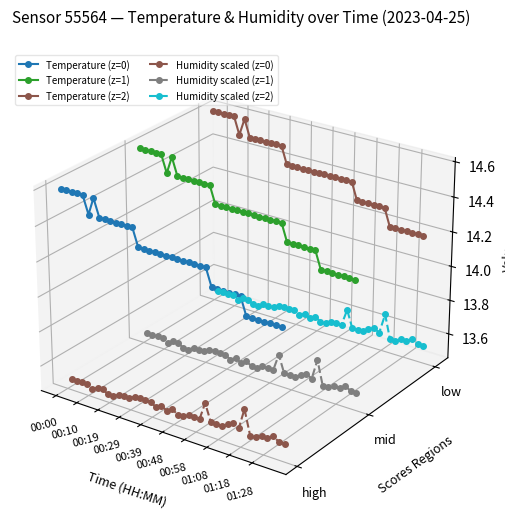

At how many categories does at least one series exceed 0?

40